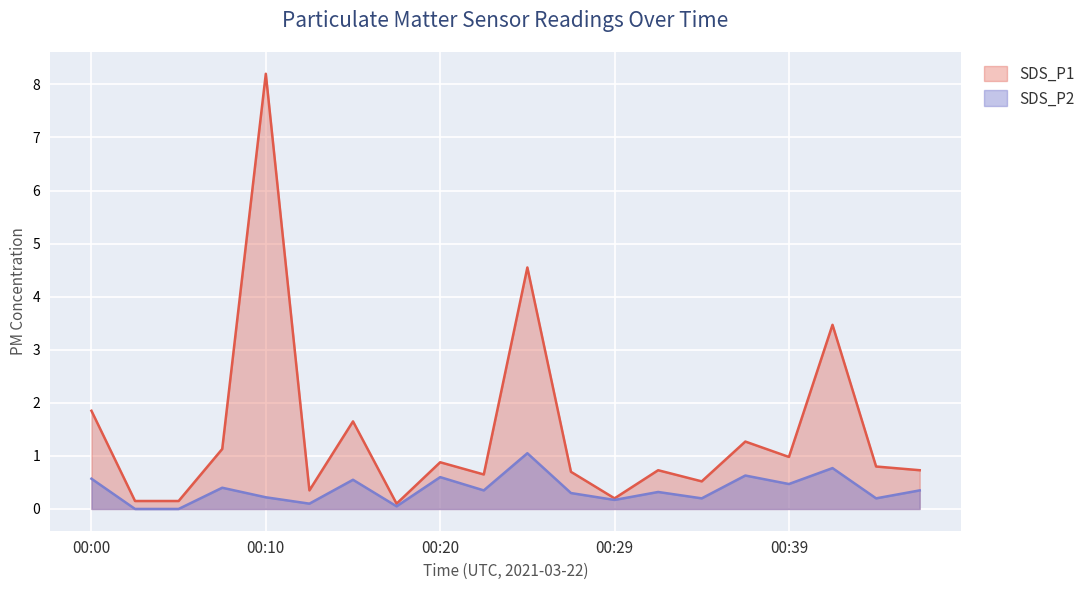

How many values in SDS_P2 are above zero?

18